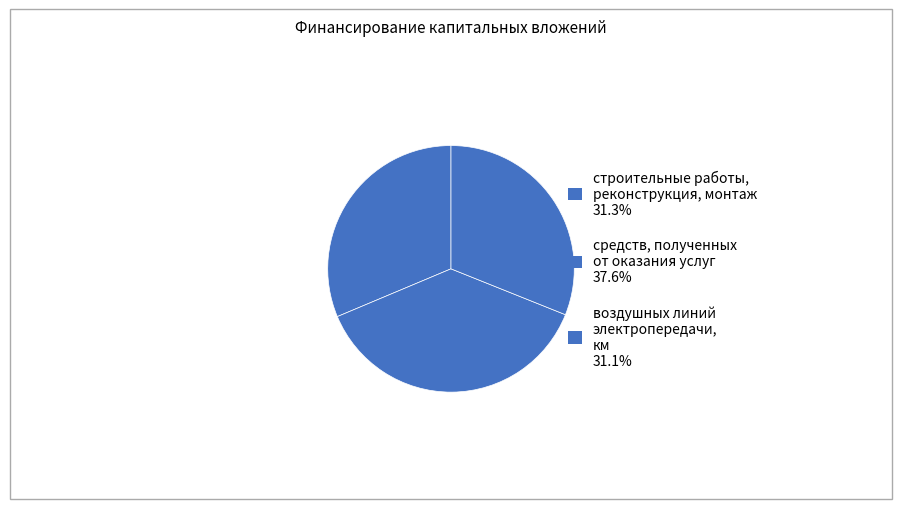

How many slices are in this pie chart?

3